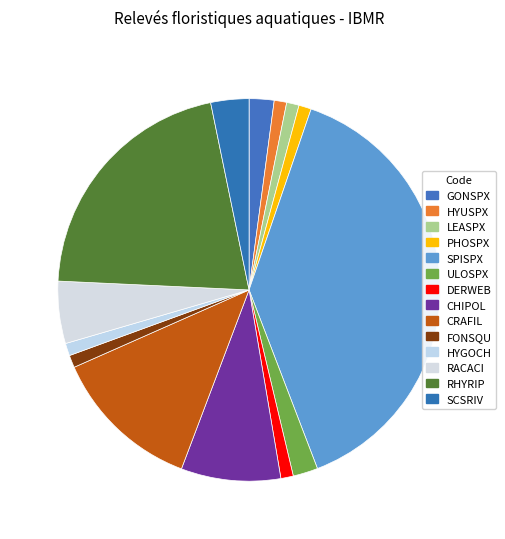

To the nearest percent, what portion does DERWEB represent?

1%